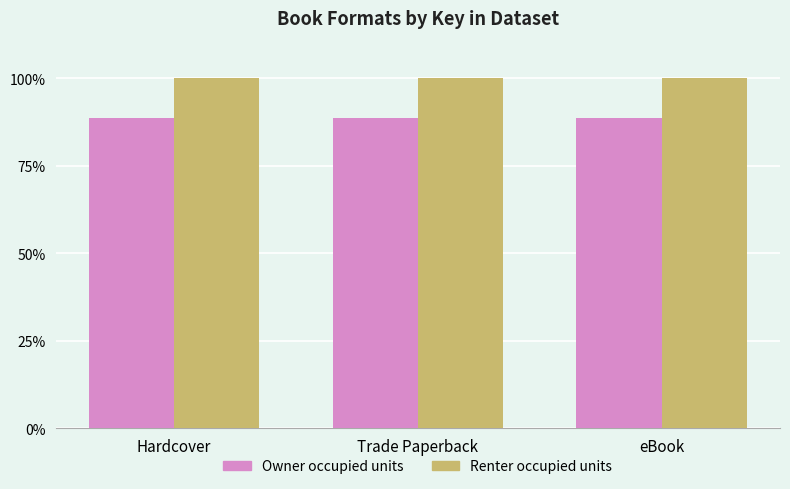

True or false: Renter occupied units has a value of 176.5 at Trade Paperback.

False